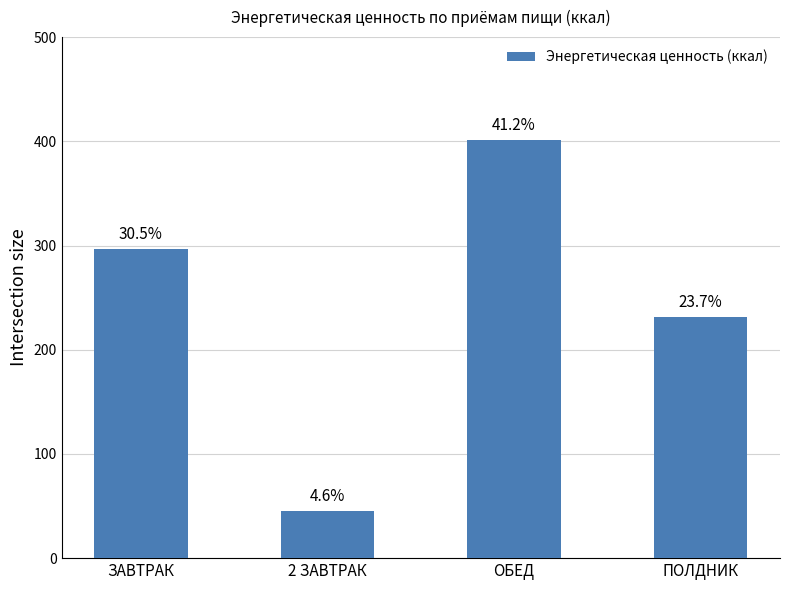

Rank the categories by value from lowest to highest.

2 ЗАВТРАК, ПОЛДНИК, ЗАВТРАК, ОБЕД